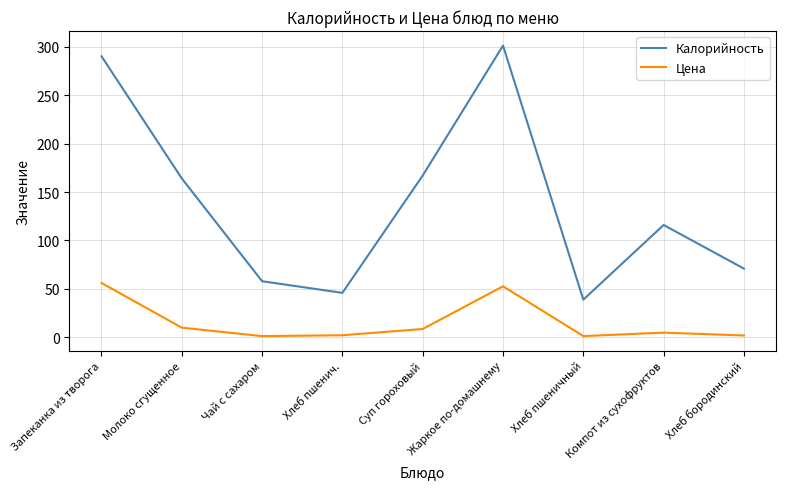

At which label is Калорийность closest to 170?

Суп гороховый